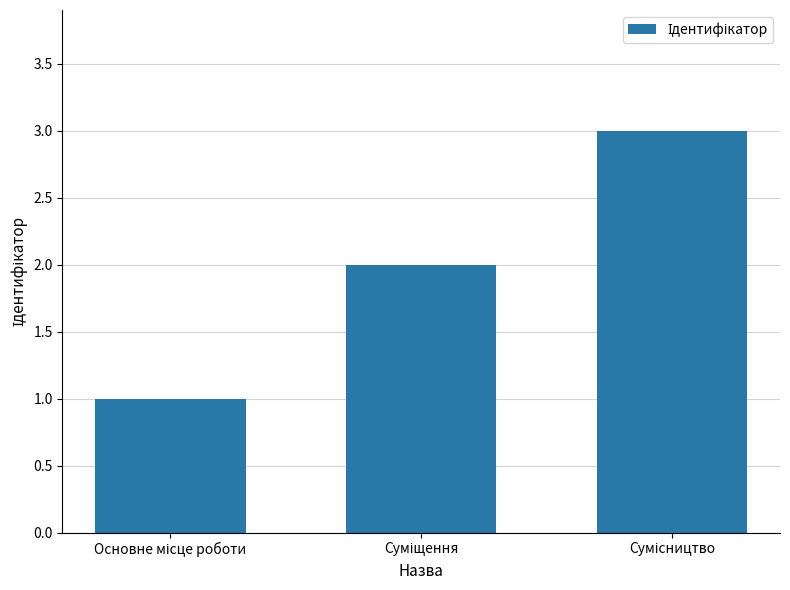

How many distinct data groups are displayed?

1